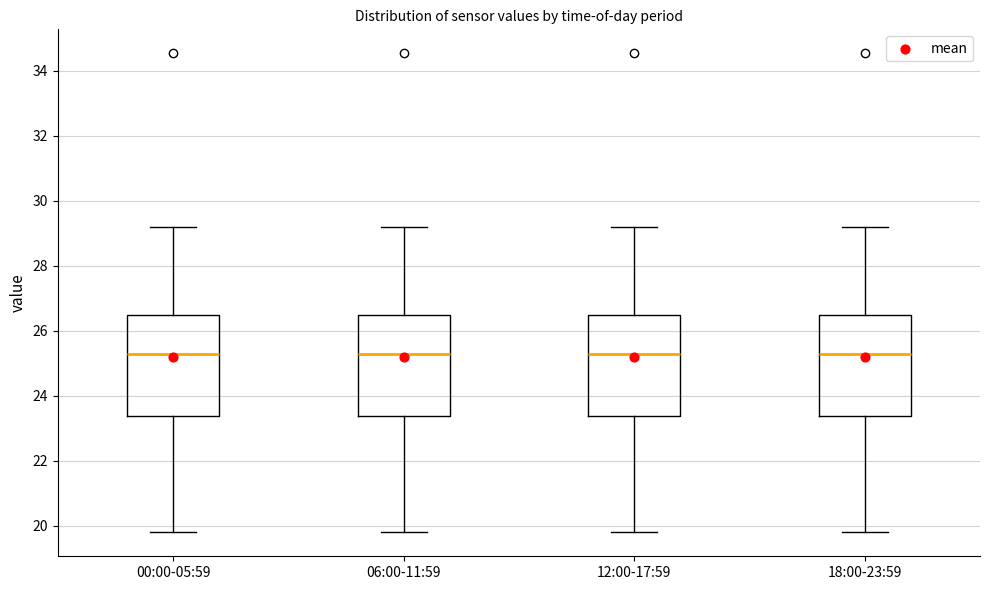

Reading left to right, transcribe this box plot: for each box, give where its median line is, the range the box spans, and where its two whiskers end, as read against the y-axis. The values are not printed on the chart, so give them approximately, as read against the axis.

00:00-05:59: median 25.2, box 23.4 to 26.4, whiskers 19.8 to 29.2
06:00-11:59: median 25.2, box 23.4 to 26.4, whiskers 19.8 to 29.2
12:00-17:59: median 25.2, box 23.4 to 26.4, whiskers 19.8 to 29.2
18:00-23:59: median 25.2, box 23.4 to 26.4, whiskers 19.8 to 29.2